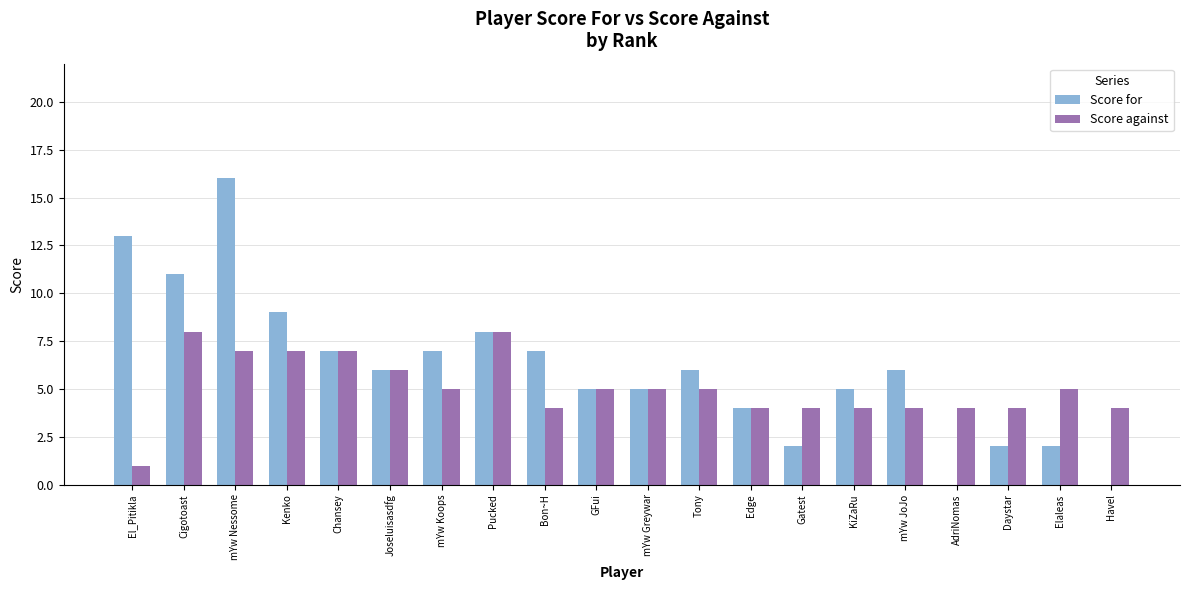

Are the bars grouped side by side (vs. stacked)?

Yes